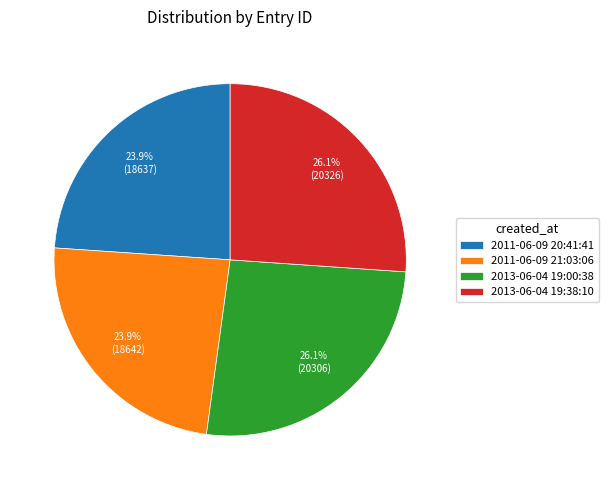

What is the total percentage of 2013-06-04 19:00:38 and 2013-06-04 19:38:10?

52.2%